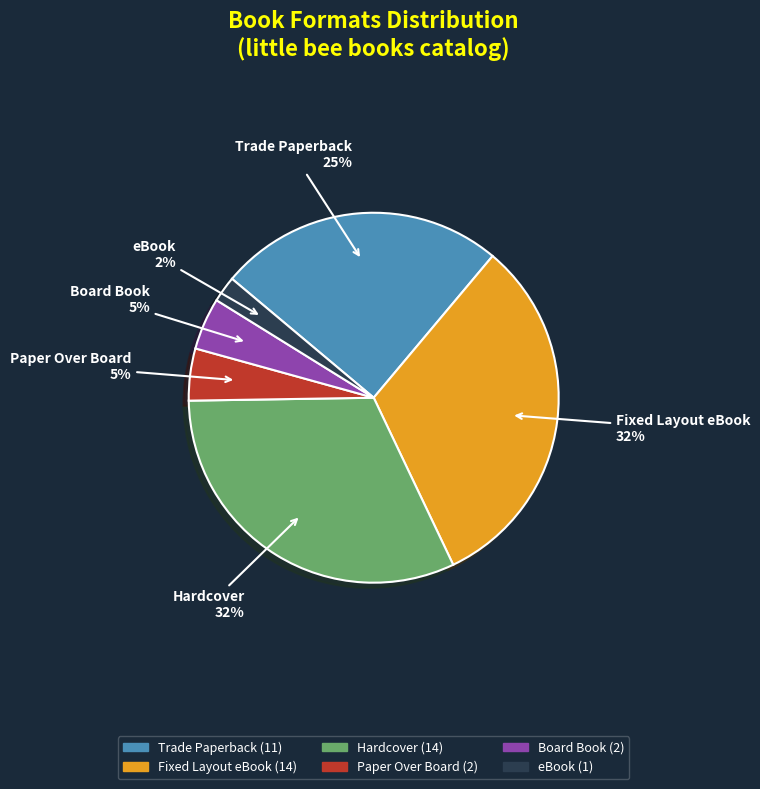

To the nearest percent, what is the difference between the largest and smallest slice percentages?

30%